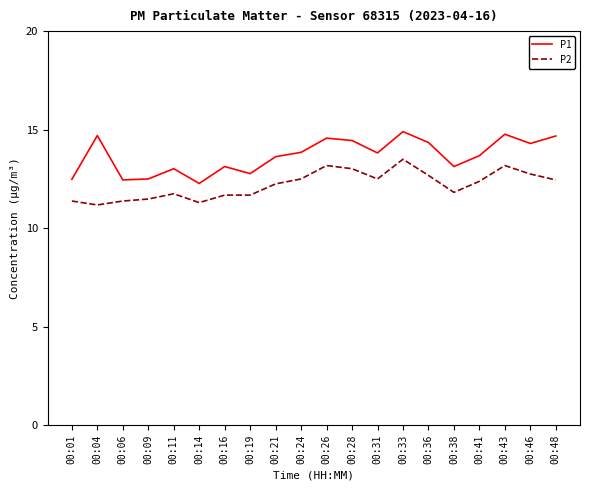

Which series has the largest total across all categories?

P1